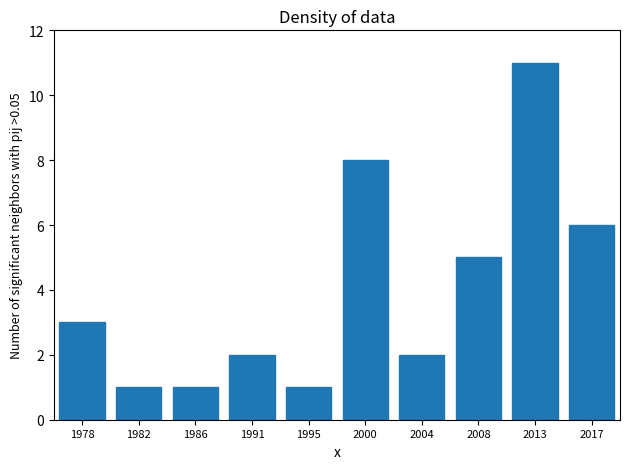

Reading left to right, list all the values displayed in this chart.

3	1	1	2	1	8	2	5	11	6